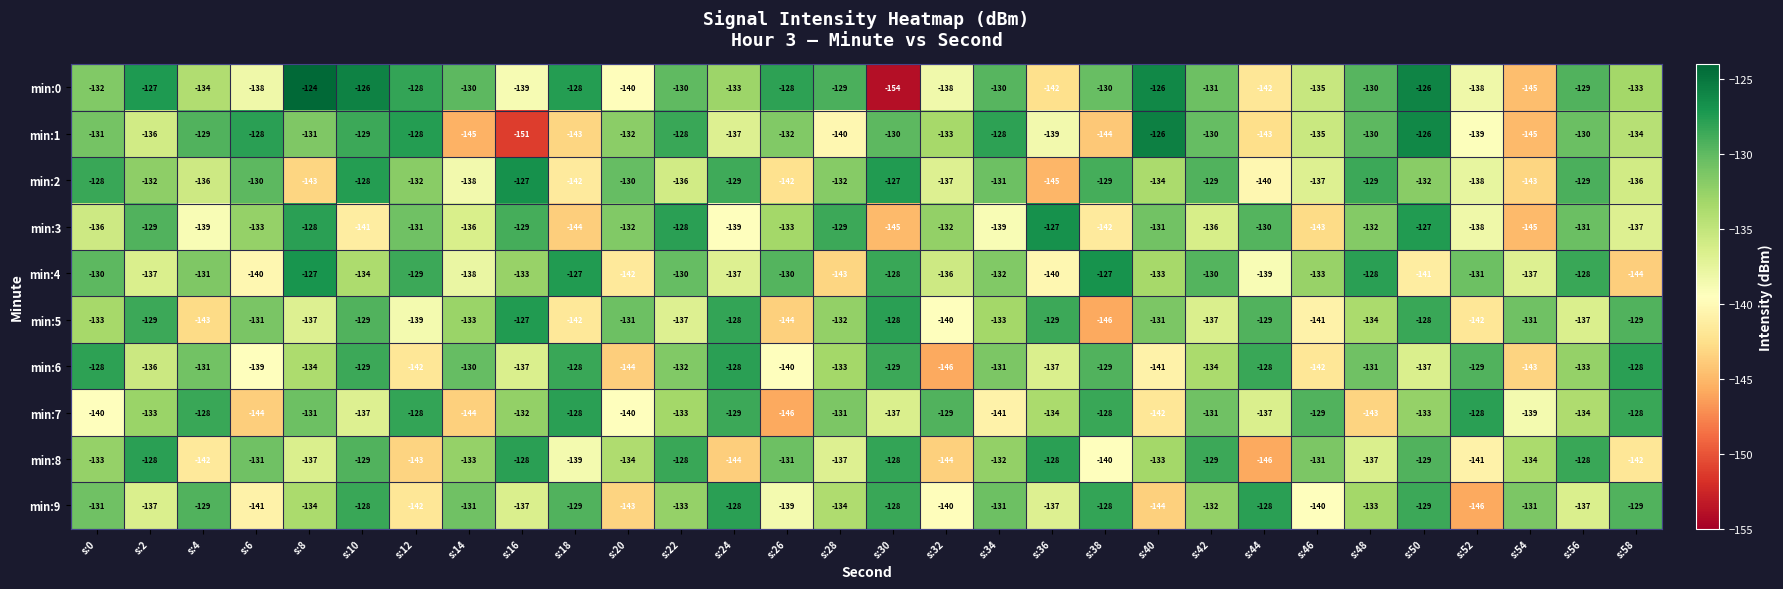

At which category is the sum across all series the highest?

s:50